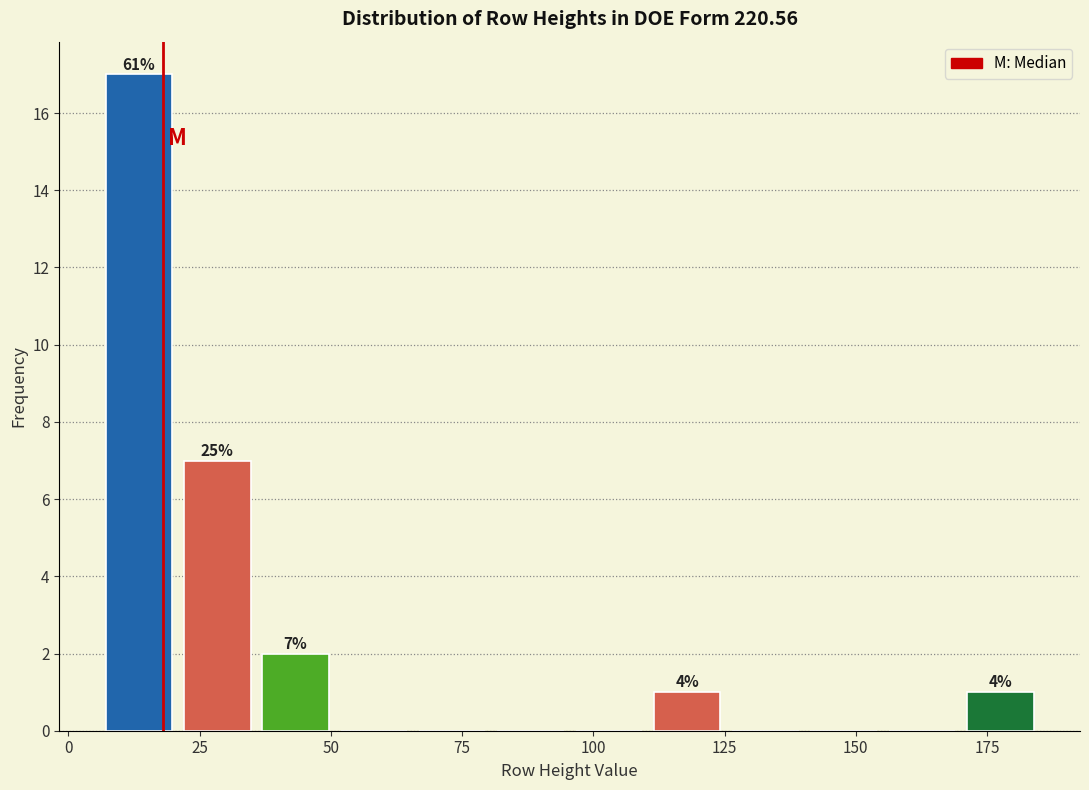

Around what value on the x-axis is the tallest bar? Give the approximate position of its centre, as read against the axis.

15